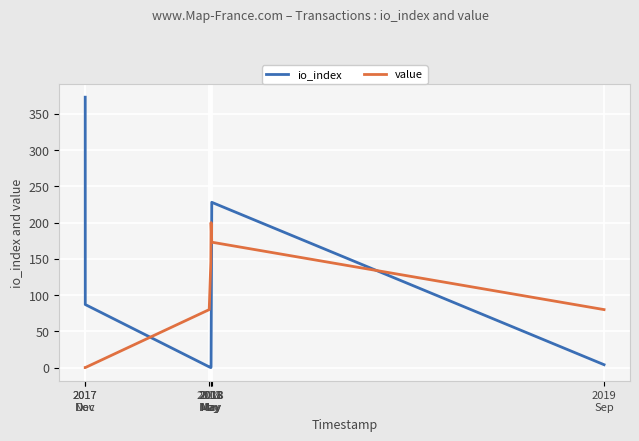

Is this an area chart (filled region under the line)?

No